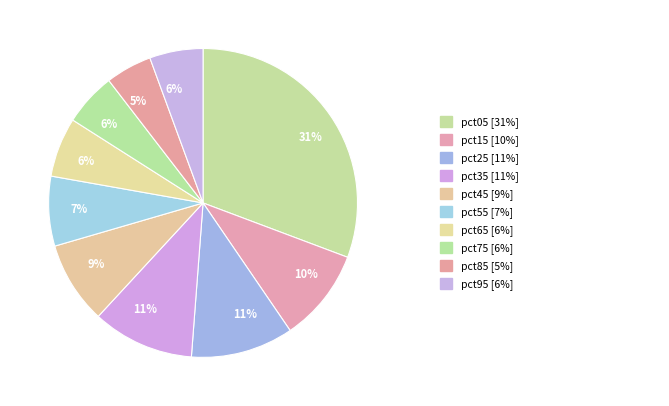

Count the number of slices in the pie.

10